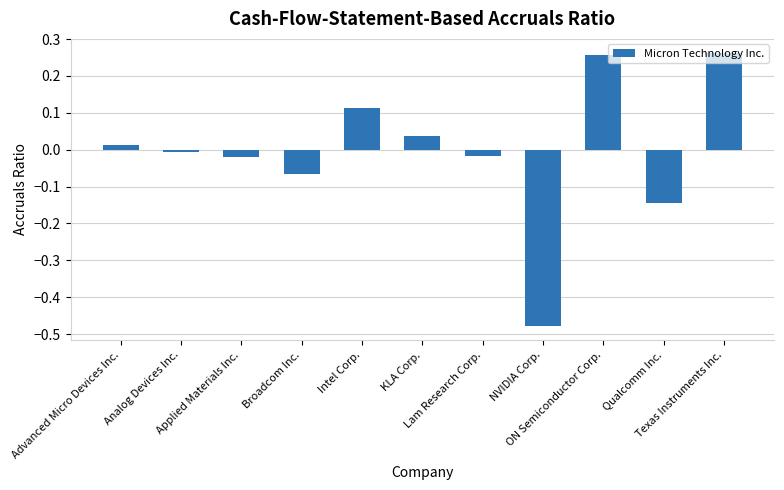

Where does the data first go above 0?

Advanced Micro Devices Inc.